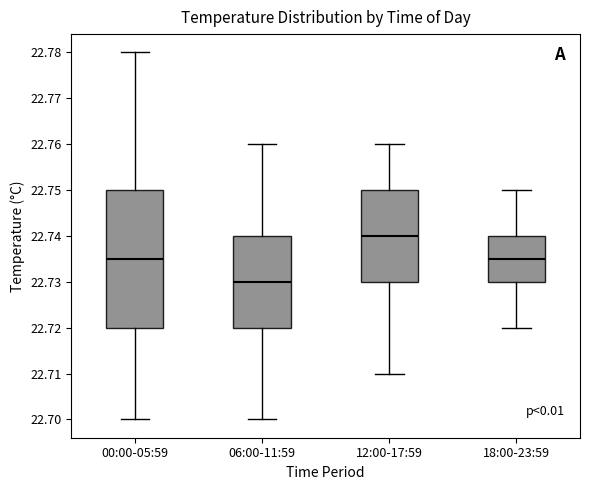

Where does the median line of the box for 18:00-23:59 sit on the y-axis? The values are not printed on the chart, so give them approximately, as read against the axis.

22.735